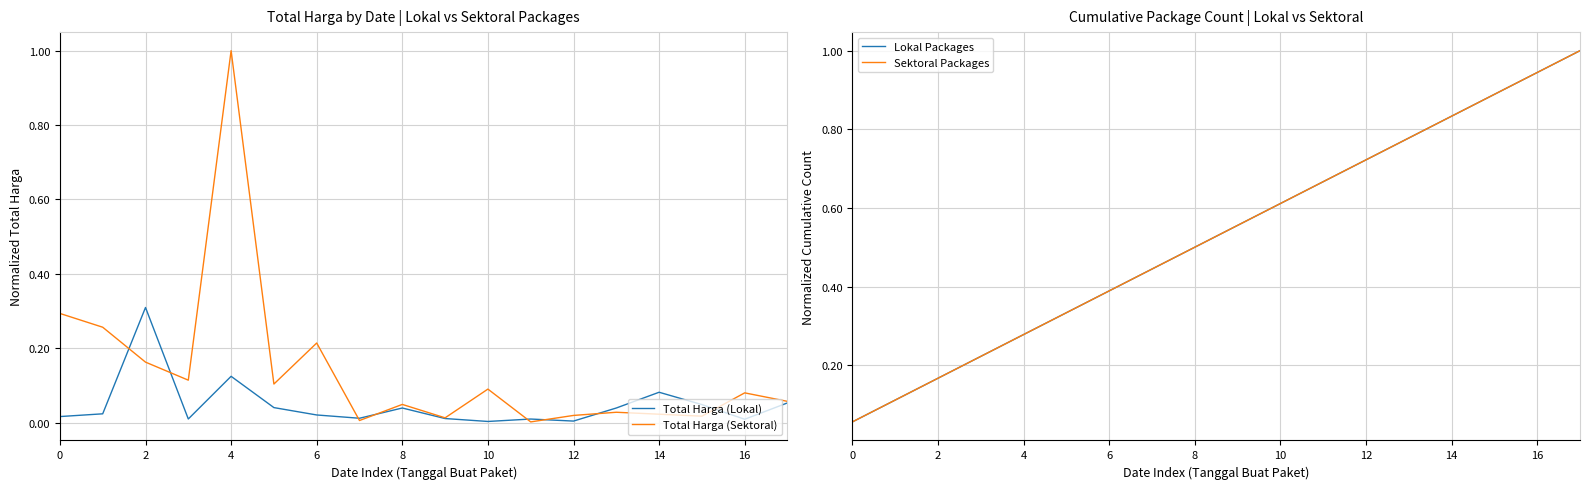

Which label corresponds to the smallest value in the chart?

11